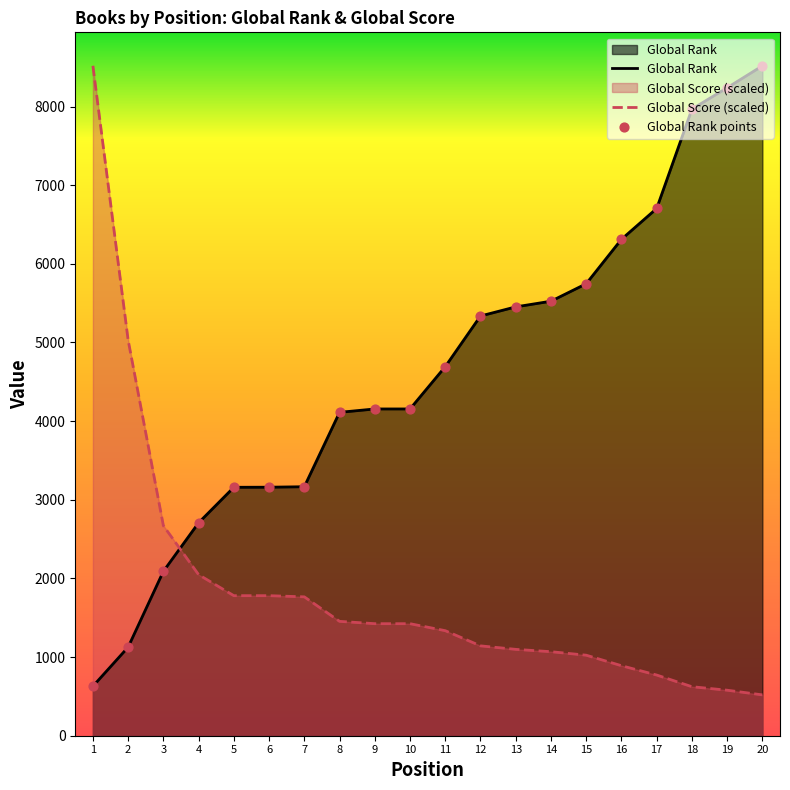

What are all the series names shown in the legend?

Global Rank, Global Score (scaled), Global Rank points